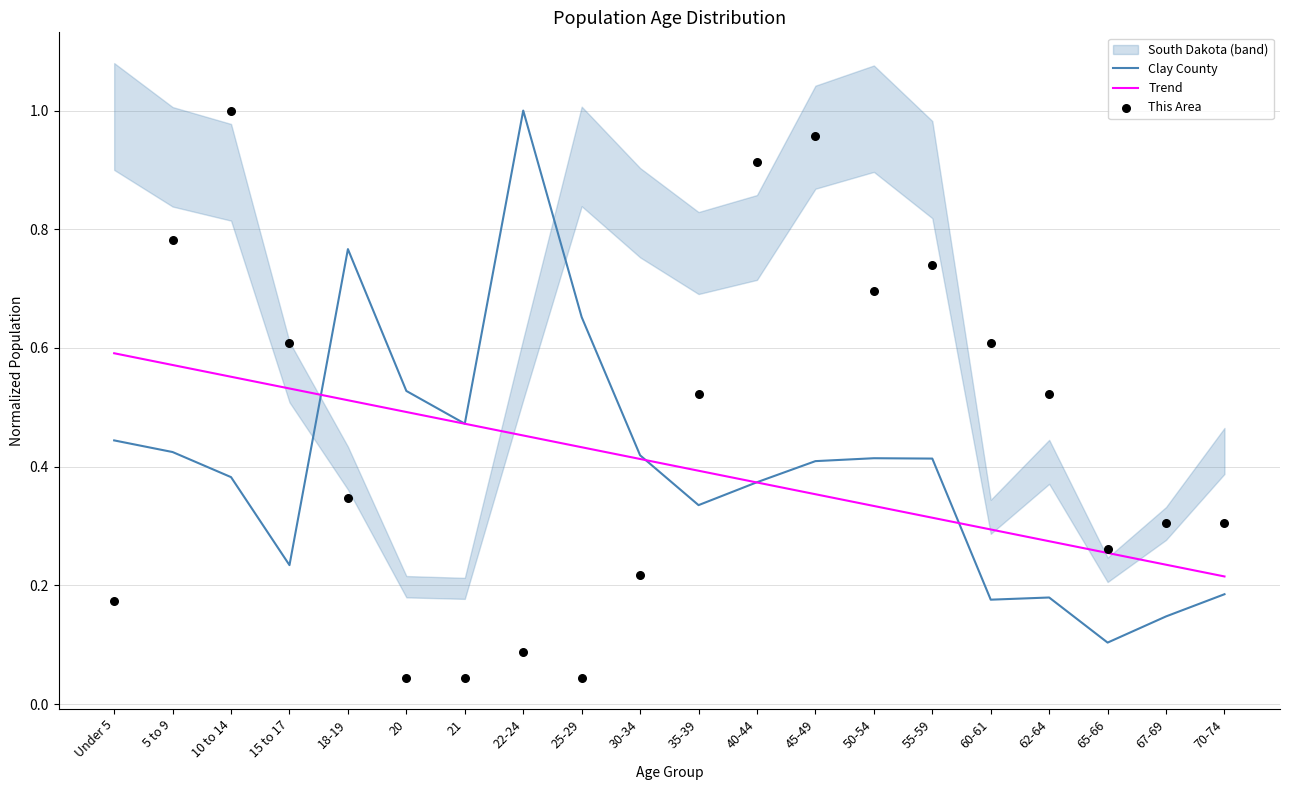

At which category is the sum across all series the highest?

10 to 14